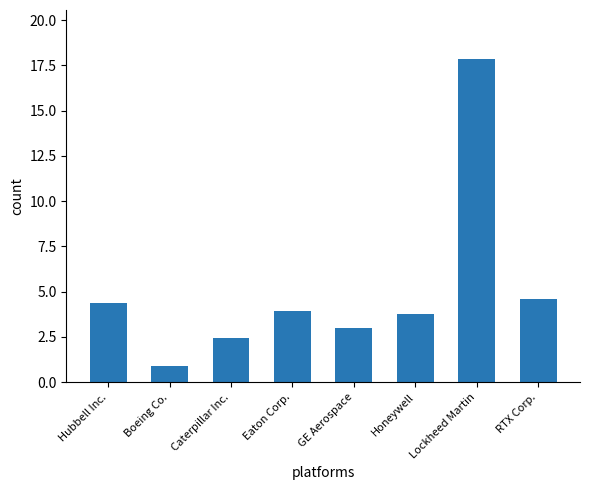

What position from the left is Hubbell Inc.?

1